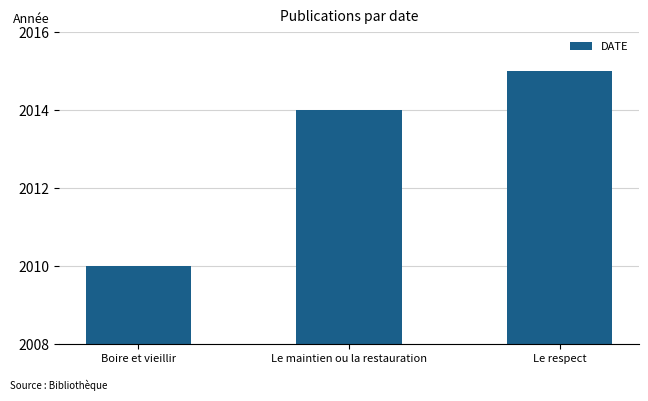

What is the approximate value at Le respect?

2015